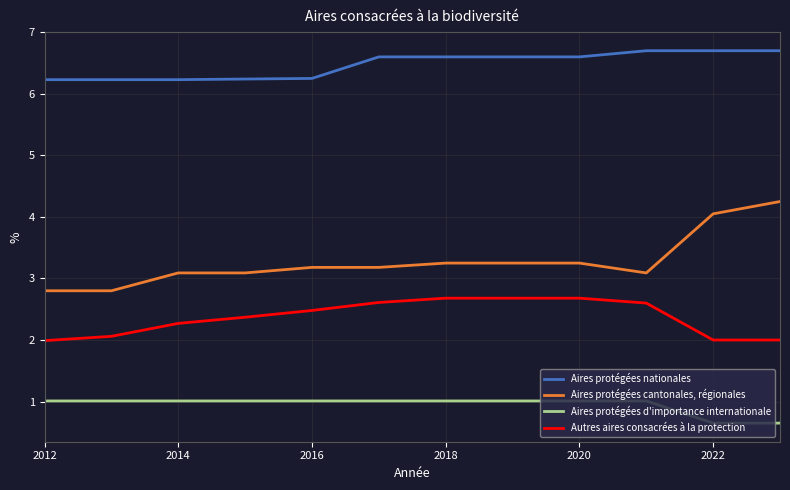

At how many categories does at least one series exceed 0?

12